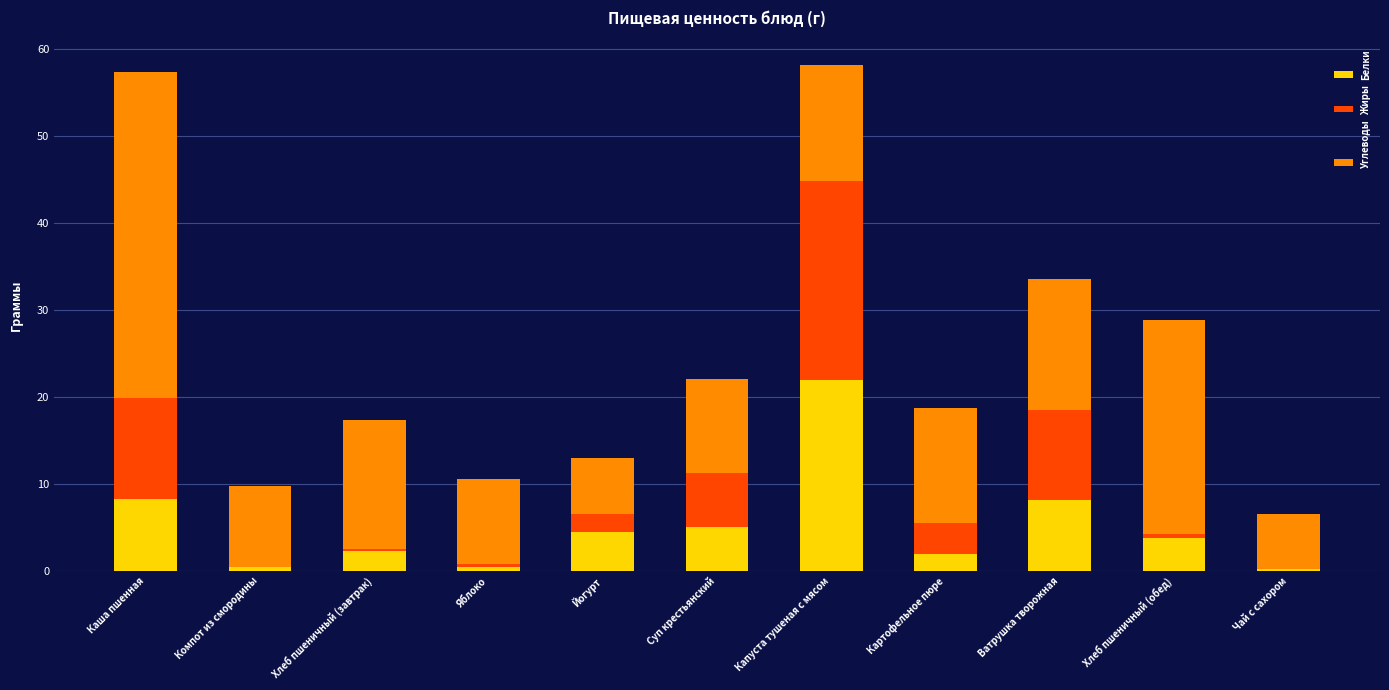

What is the total value across all series at Ватрушка творожная?

33.5